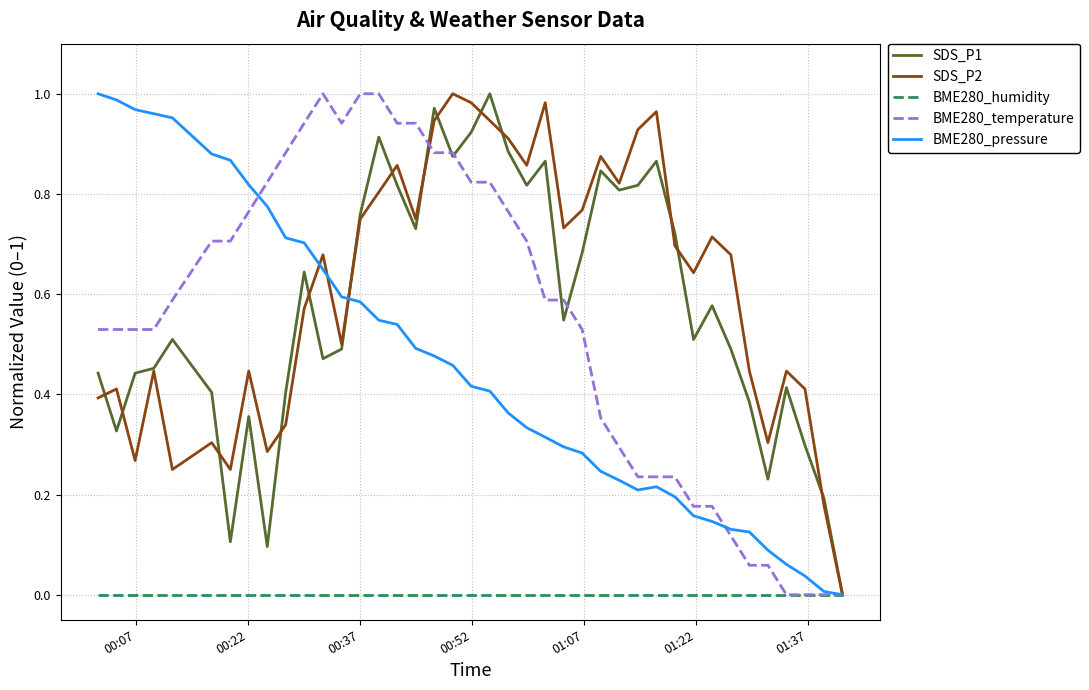

True or false: BME280_temperature and SDS_P2 intersect in this chart.

True